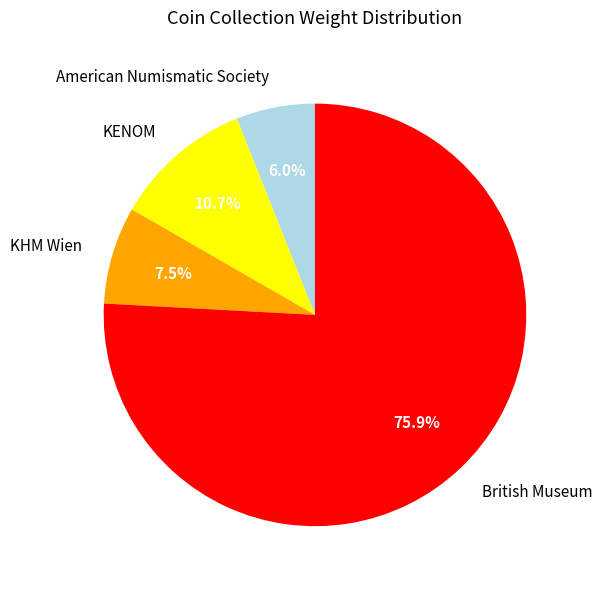

What percentage is the American Numismatic Society slice, to the nearest percent?

6%